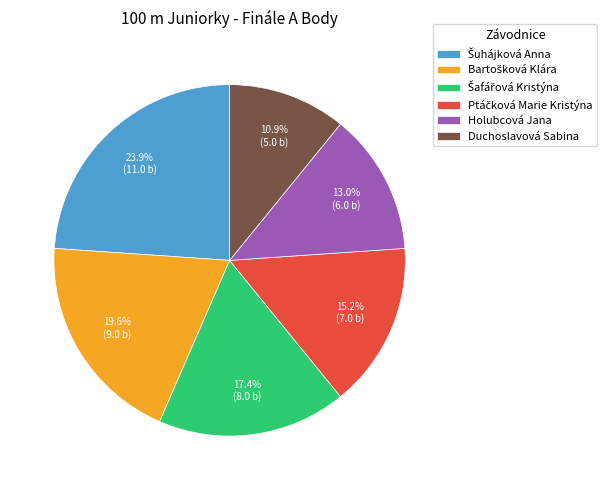

Is there a majority slice in this chart?

No